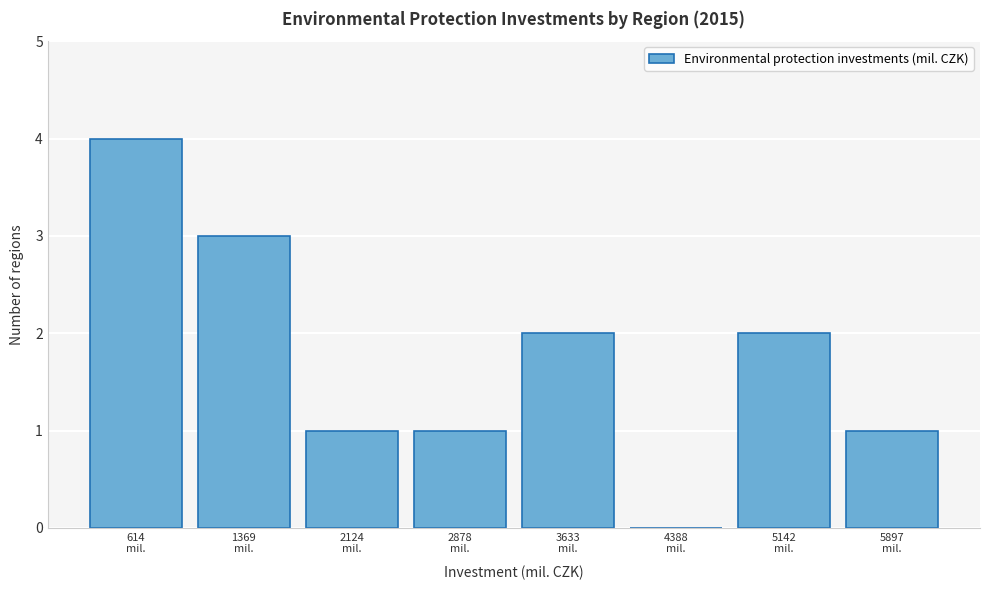

What is the sum of all values?

14